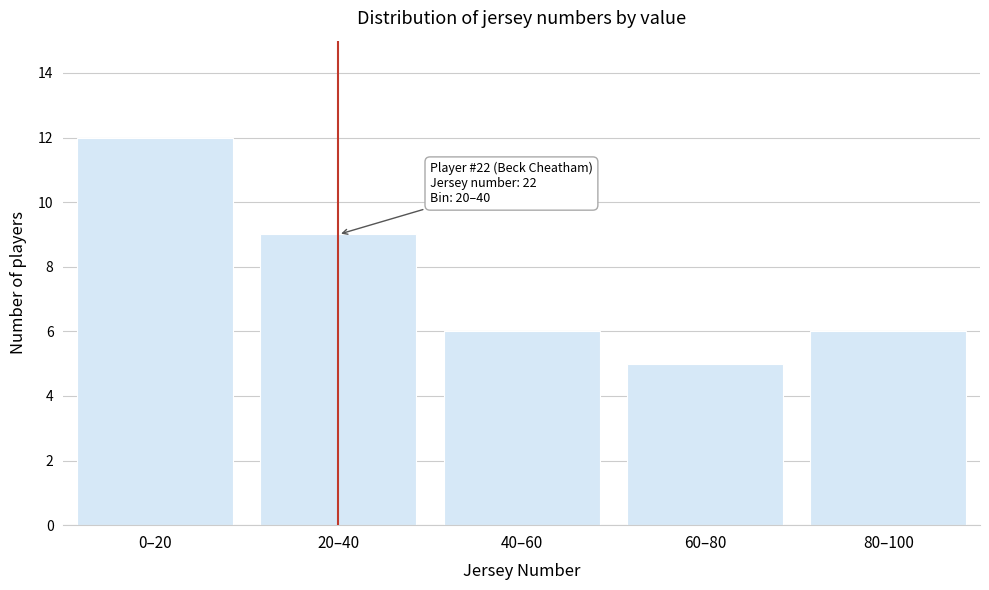

Reading left to right, list all the values displayed in this chart.

0–20=12	20–40=9	40–60=6	60–80=5	80–100=6